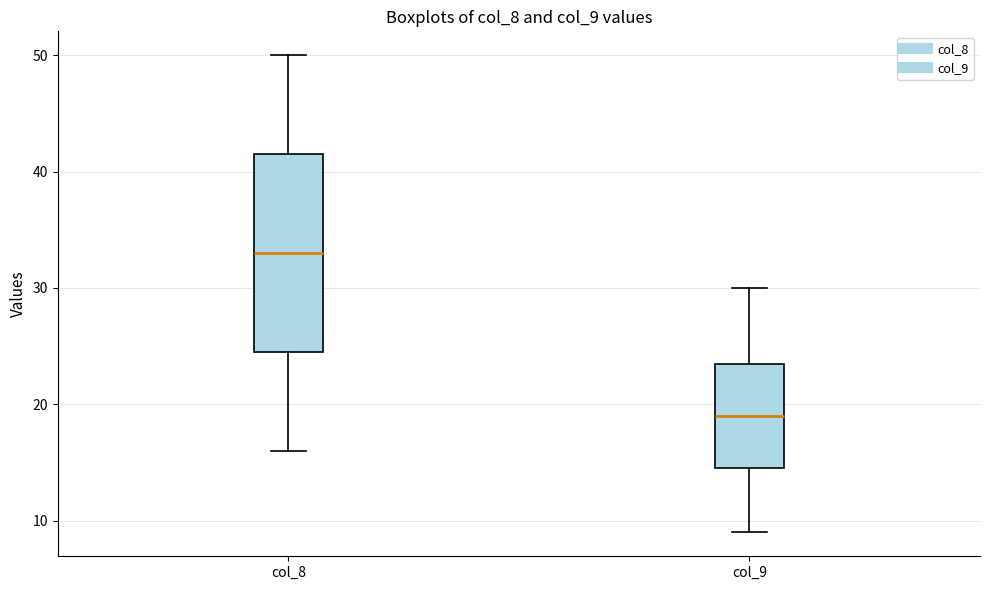

Where does the median line of the box for col_9 sit on the y-axis? The values are not printed on the chart, so give them approximately, as read against the axis.

19